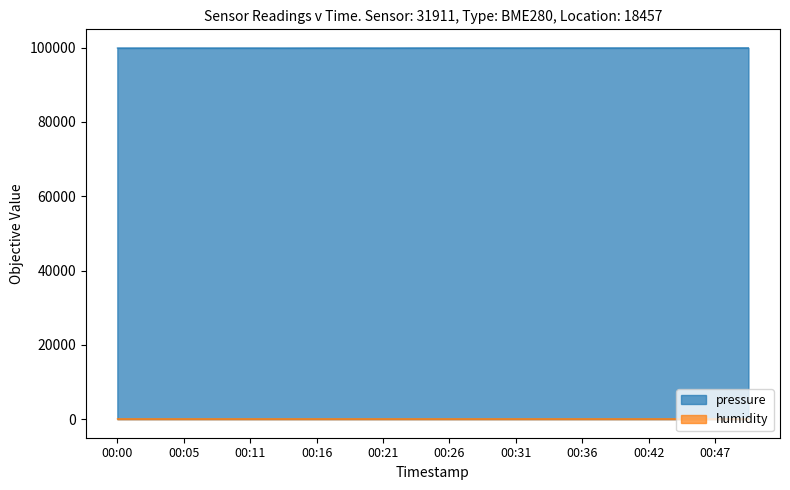

How many lines are shown in the chart?

2